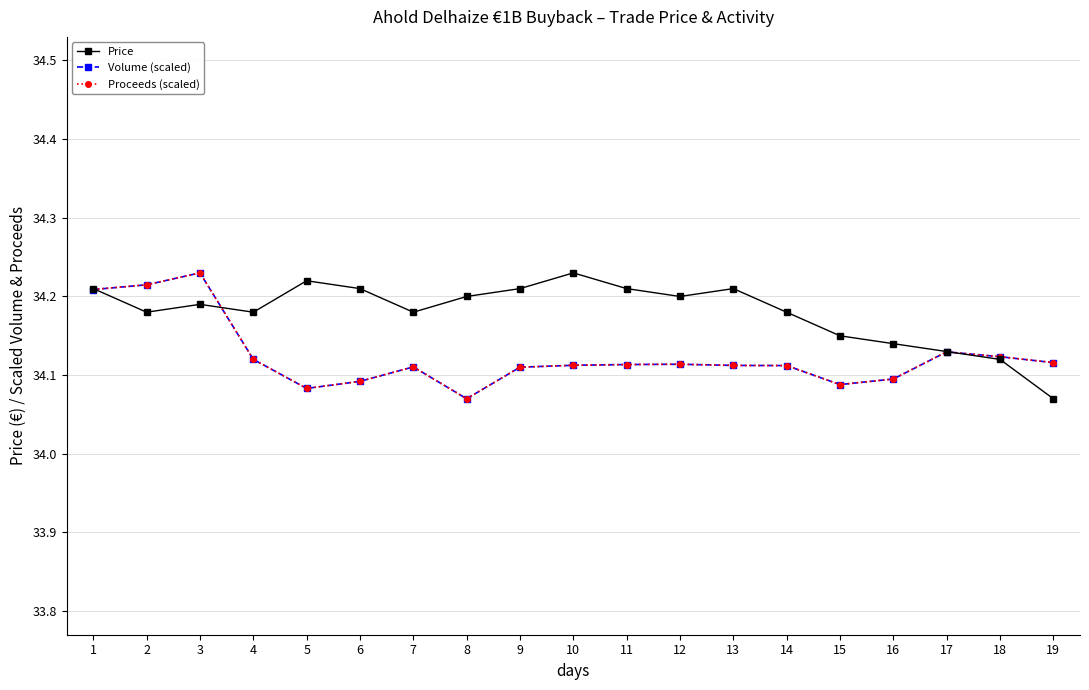

True or false: Proceeds (scaled) has a value of 34.2 at 1.

True